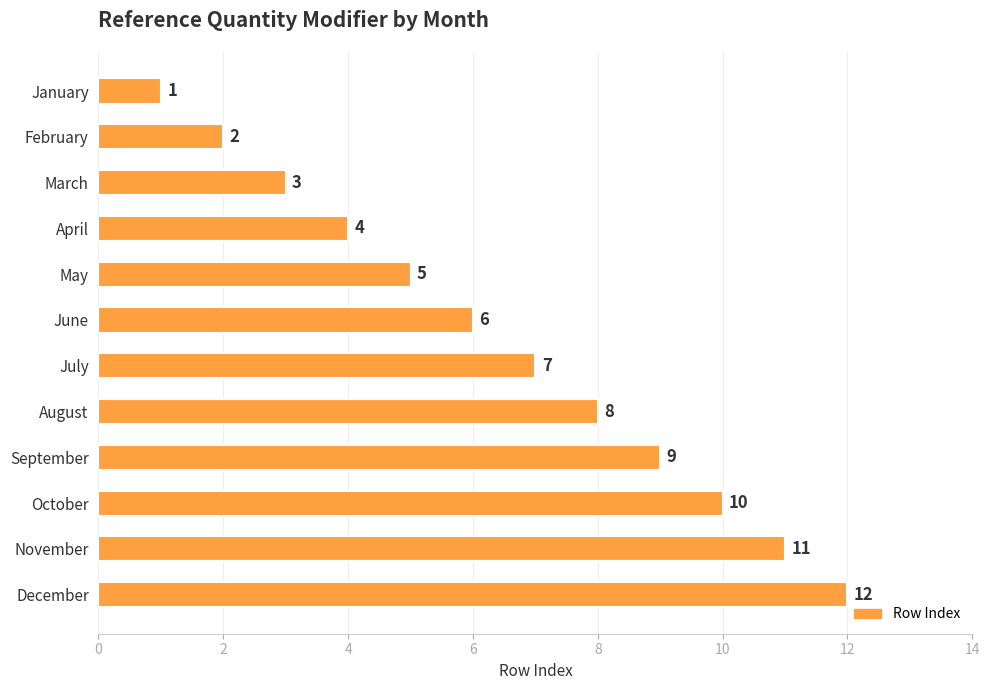

Read the value at April, to the nearest 5.

5